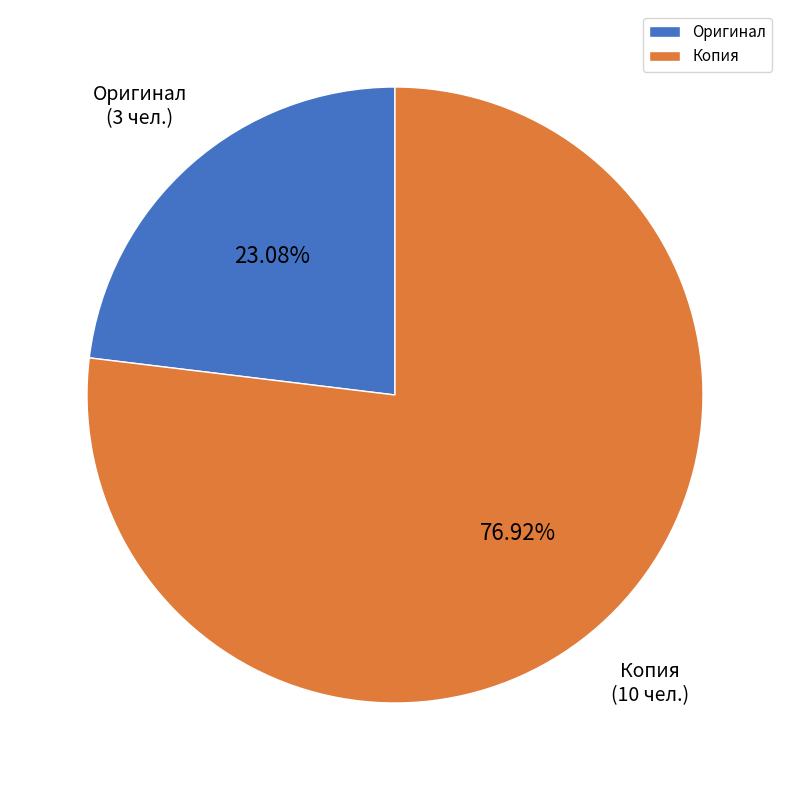

Which slice is the smallest?

Оригинал